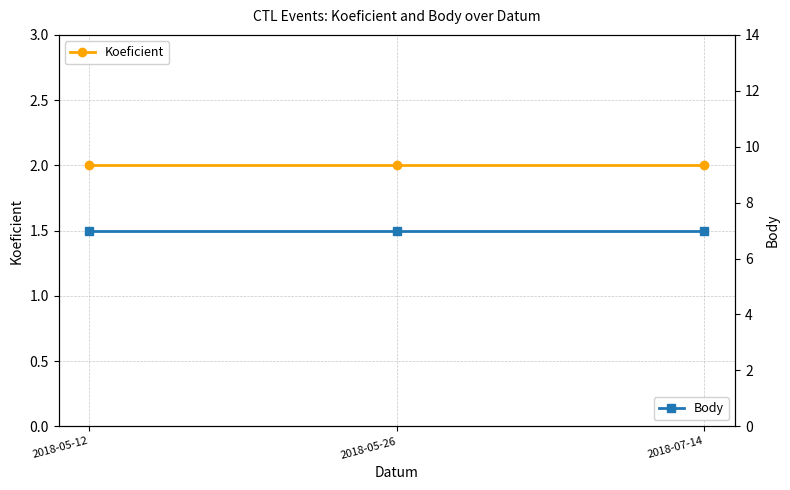

What is the minimum value for Body?

7